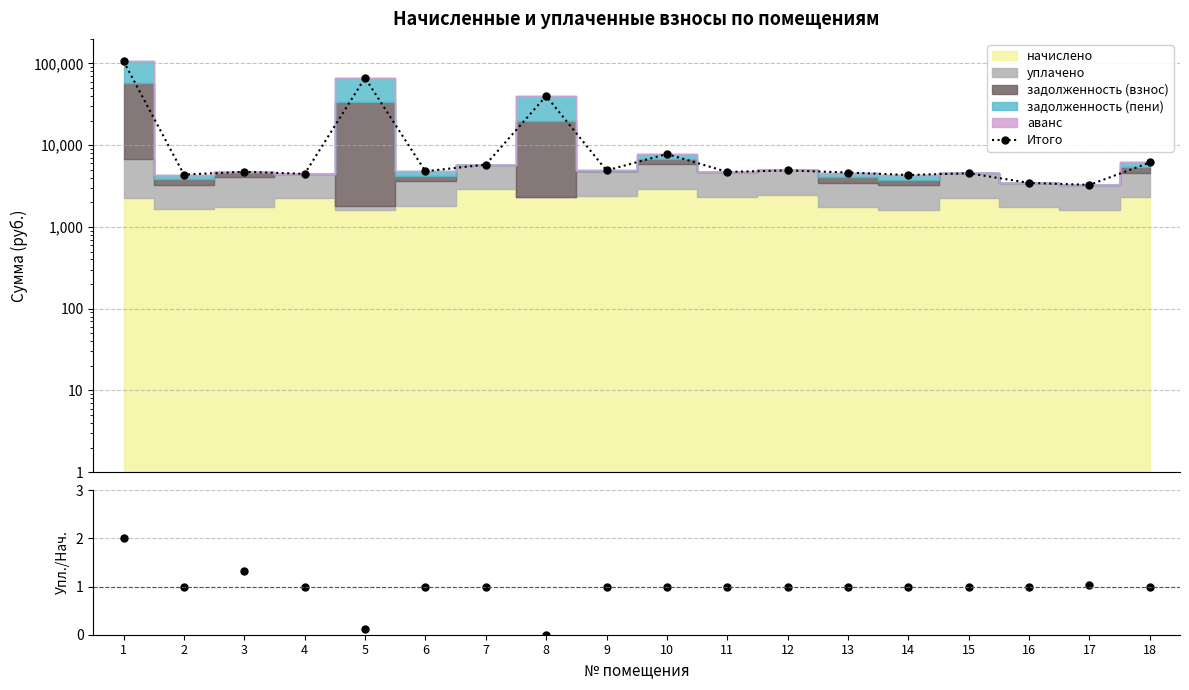

Which series has the widest spread of values?

Итого